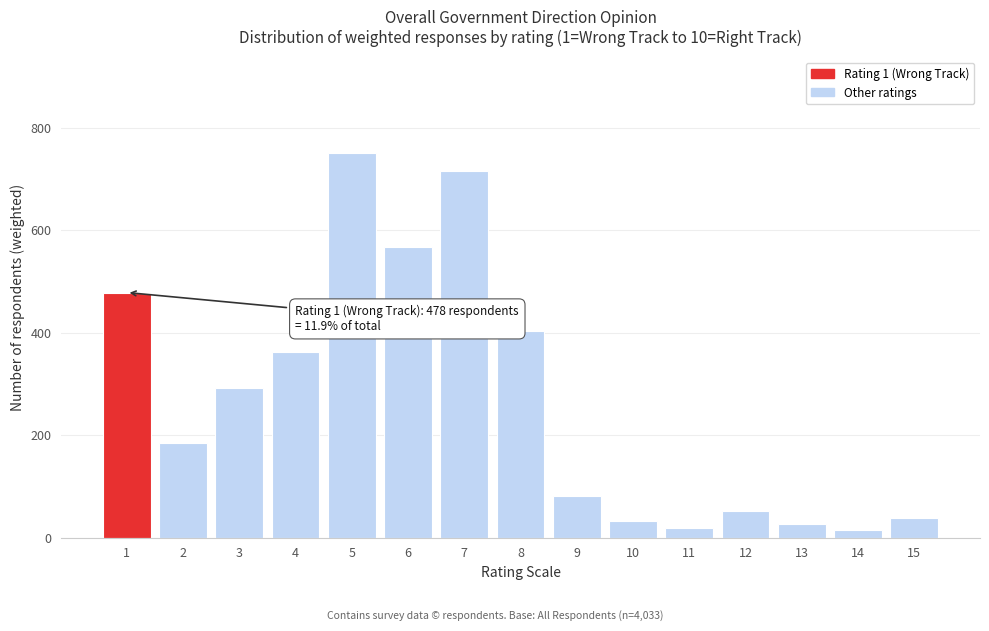

Reading left to right, what are all the values shown in this chart?

1=478.4	2=184.6	3=292.5	4=362.4	5=750.9	6=566.6	7=715.1	8=402.8	9=81.8	10=33.4	11=19.4	12=52.6	13=26.1	14=15.6	15=38.7